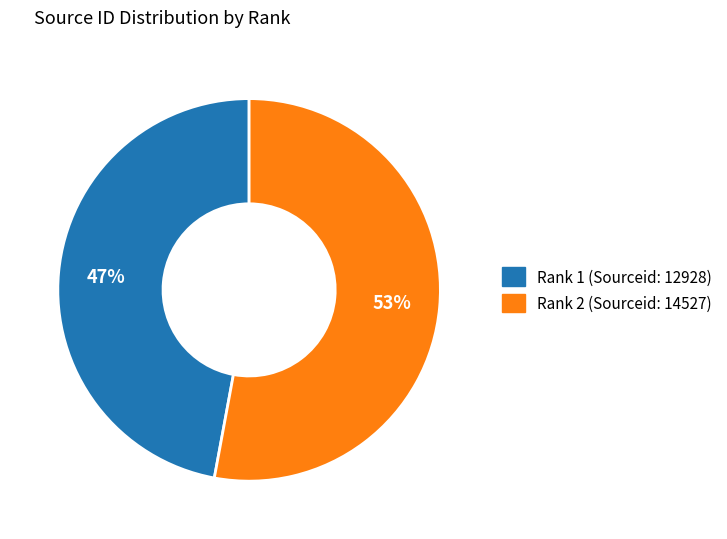

To the nearest percent, what is the average slice percentage?

50%